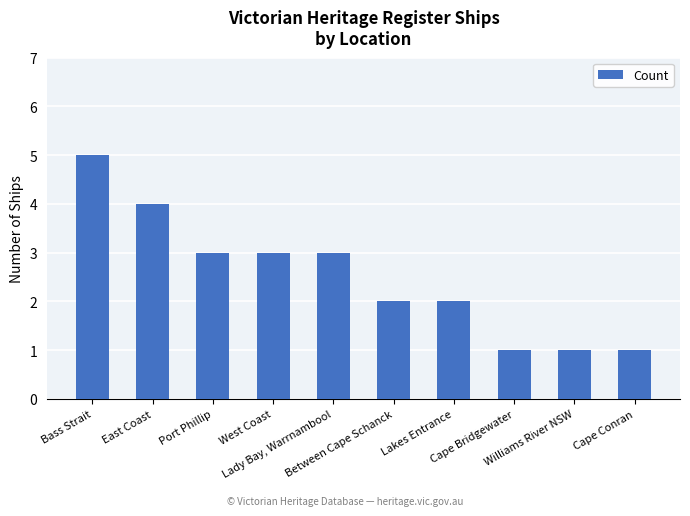

How many series are shown in this chart?

1